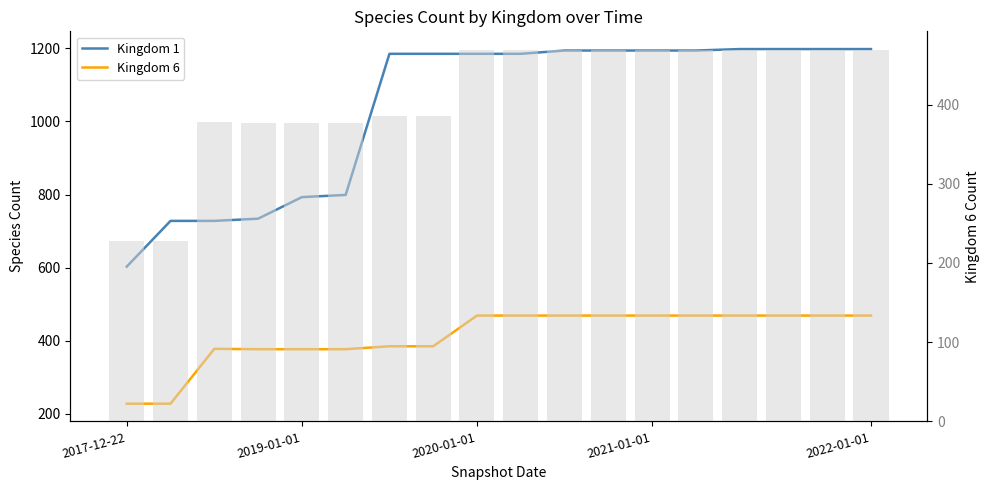

What value does the Kingdom 1 series have at 16, to the nearest 10?

1200